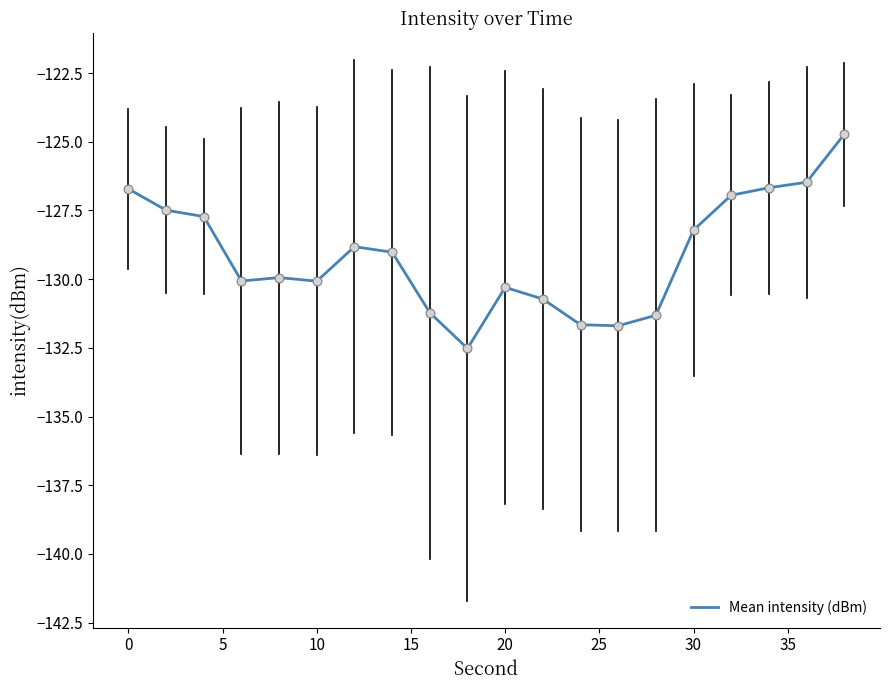

What is the minimum value shown in the chart?

-132.5